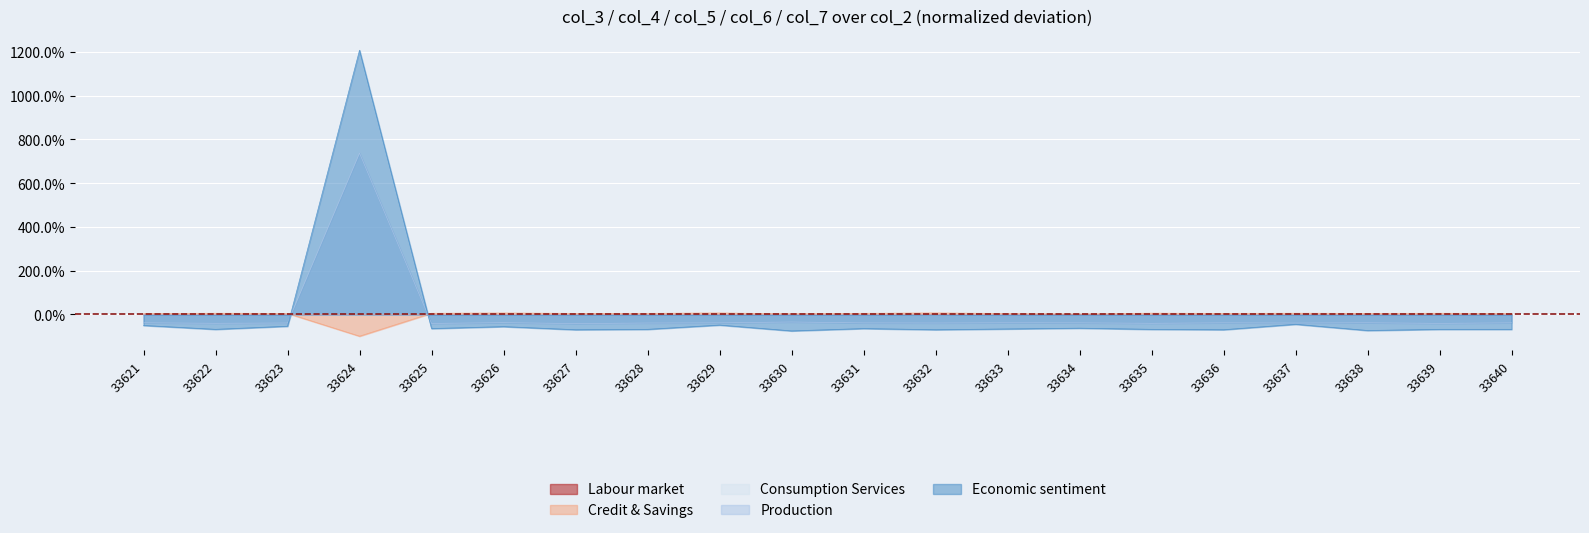

Where does the col_6 series first go above -38?

33621